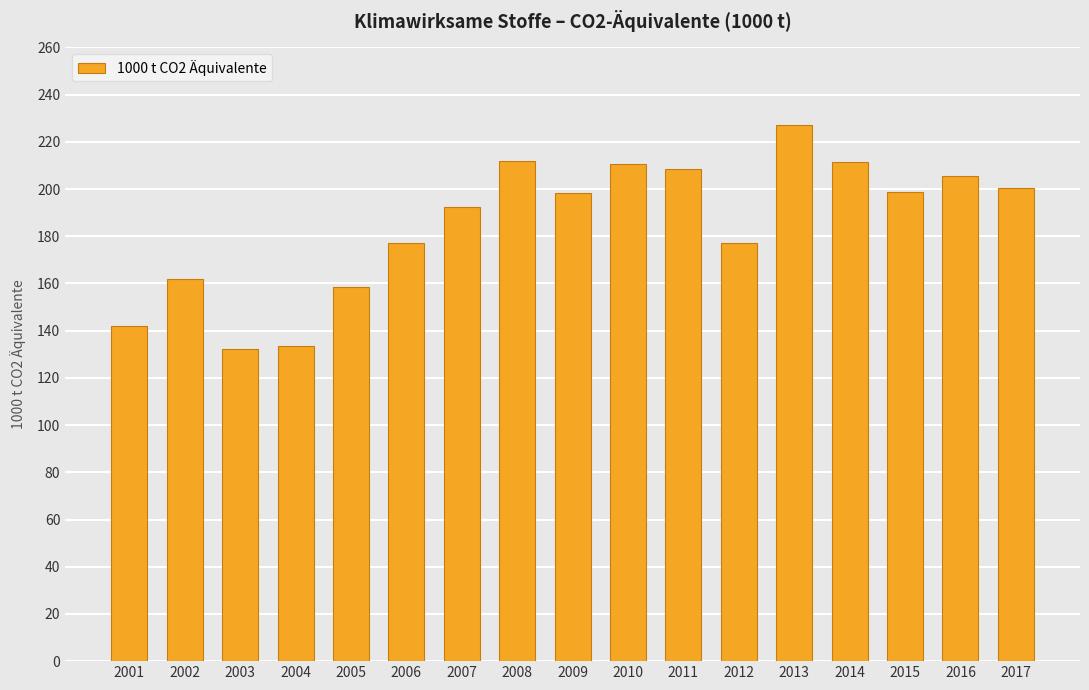

What is the minimum value shown in the chart?

132.1